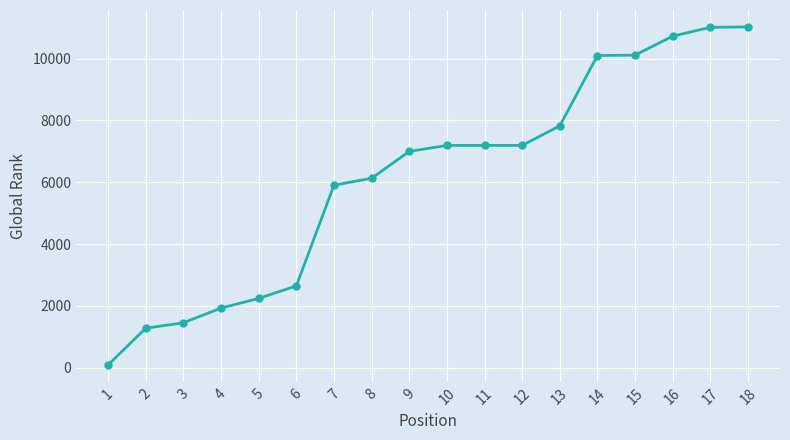

What is the average value?

6171